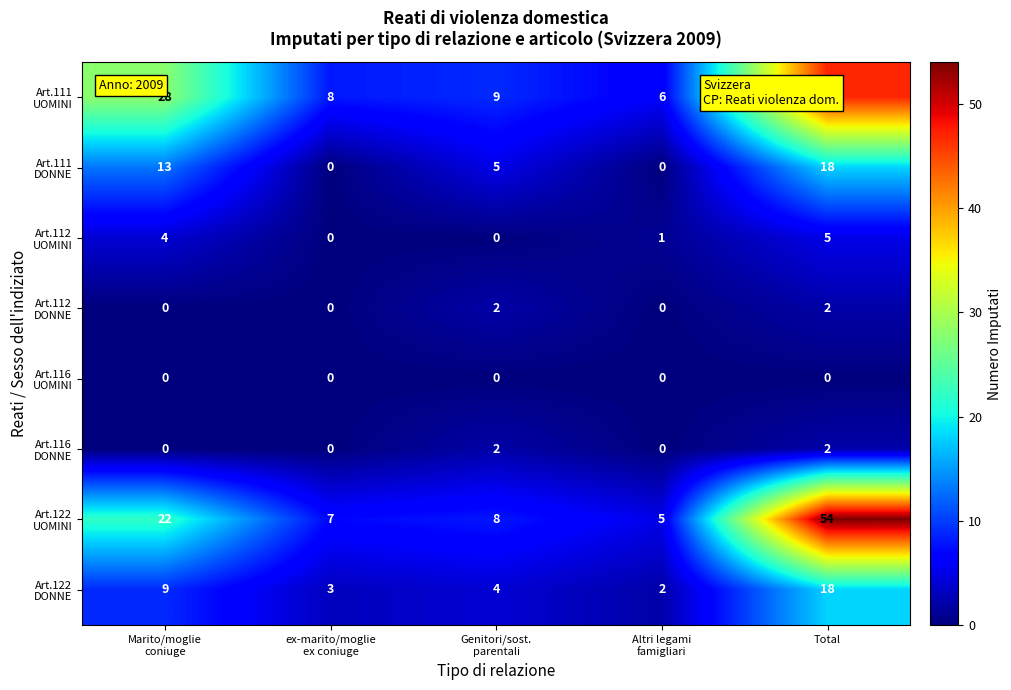

At which category is the sum across all series the highest?

Total